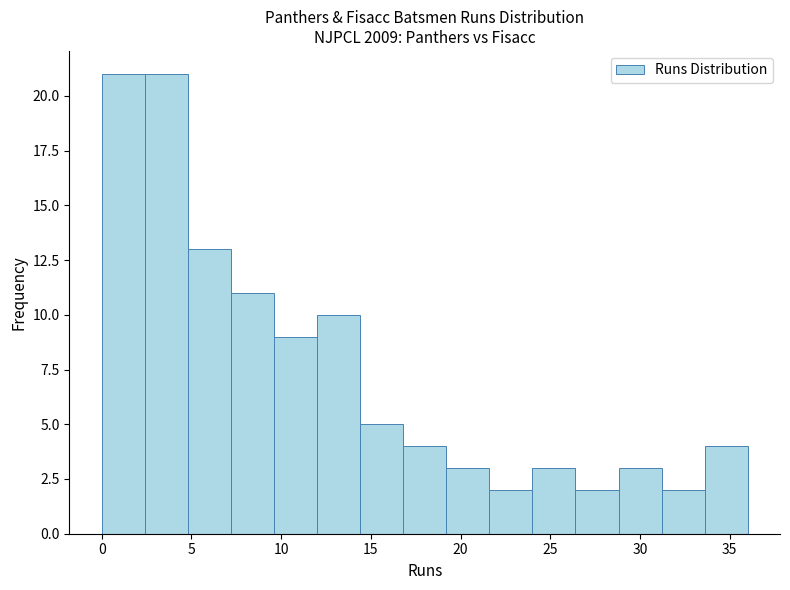

What is the height of the bar covering 14.4 to 16.8 on the x-axis? Neither the bar edges nor the heights are printed on the chart, so give them approximately, as read against the axes.

5